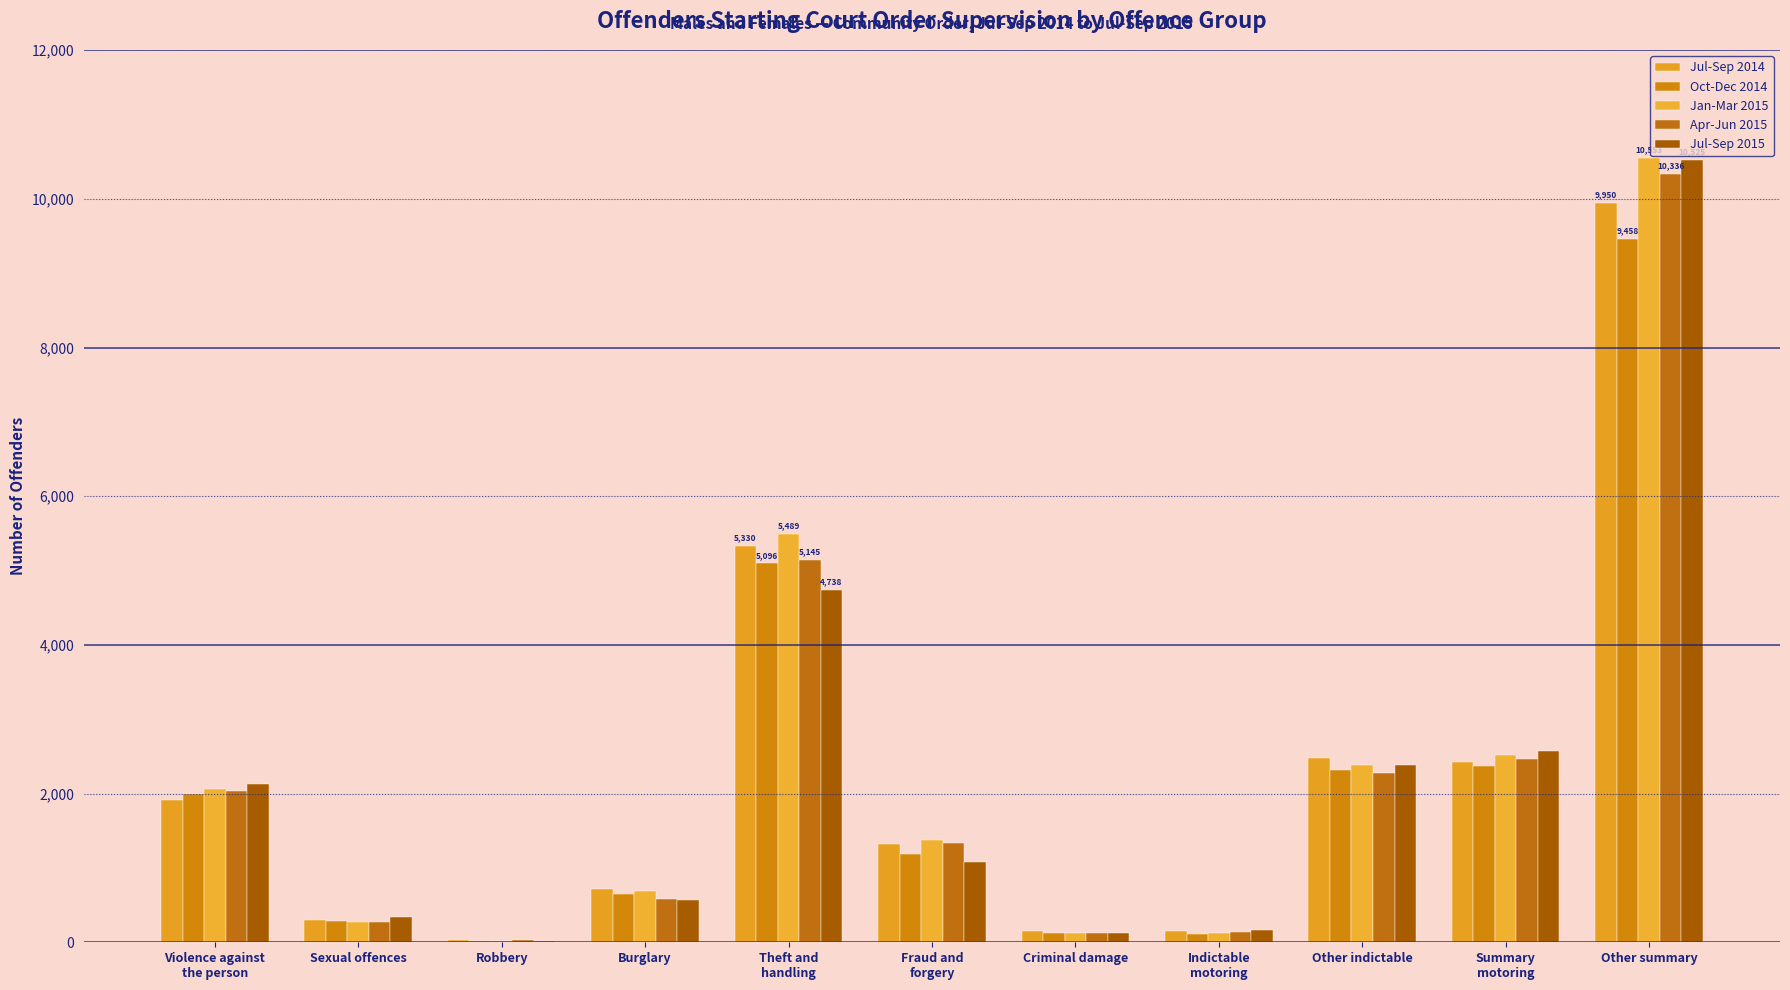

How many categories are shown in the chart?

11